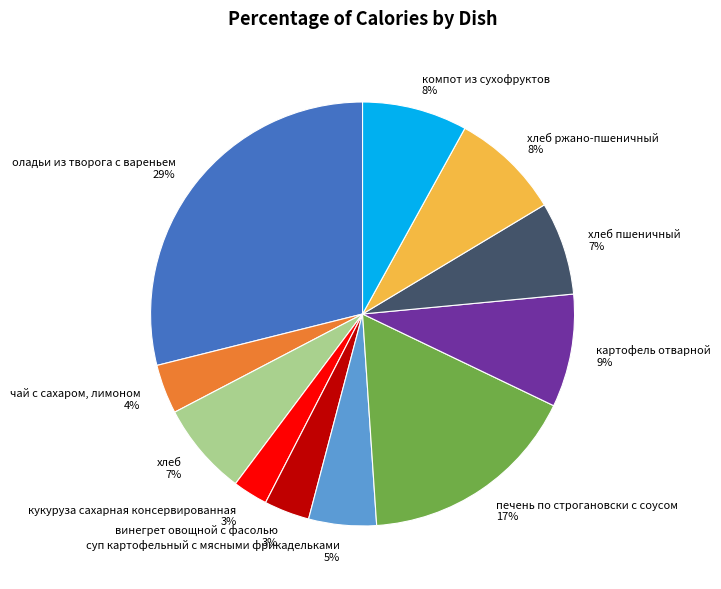

How many slices are in this pie chart?

11